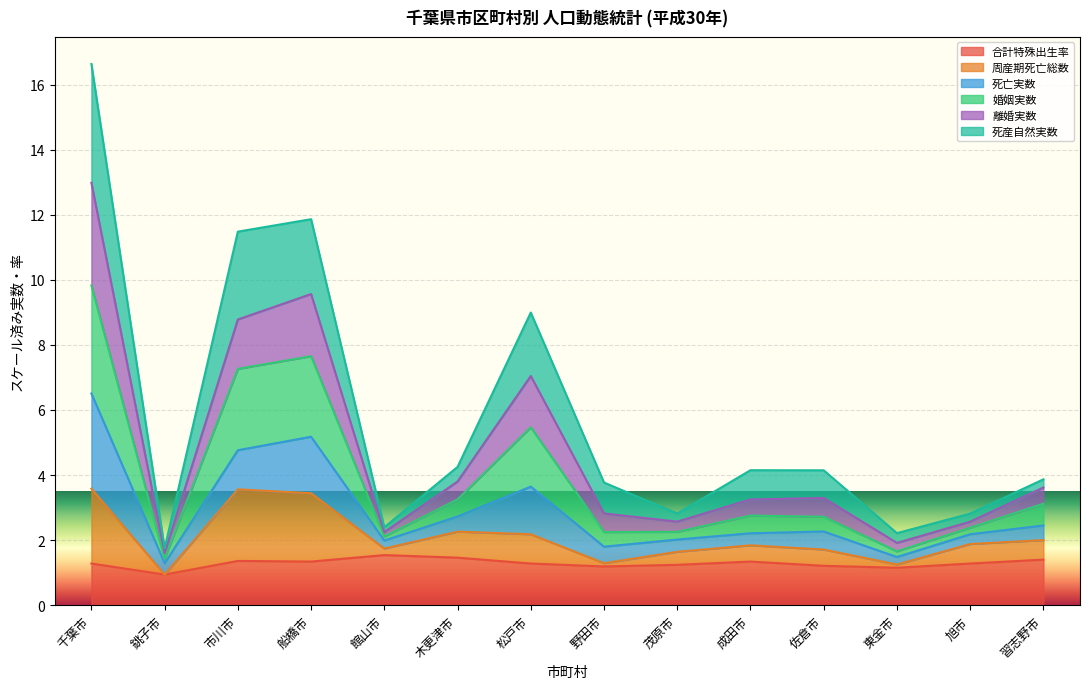

What is the maximum value for 合計特殊出生率?

1.5